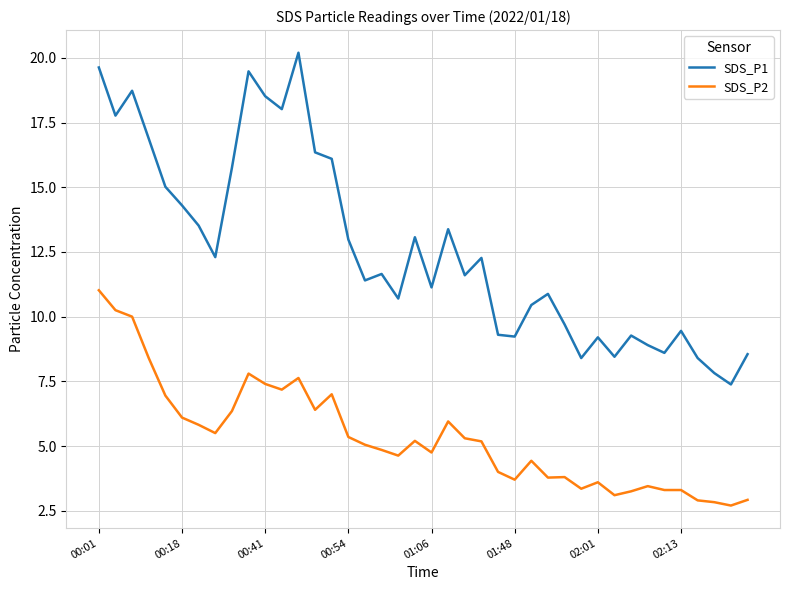

True or false: SDS_P1 and SDS_P2 cross at least once.

False